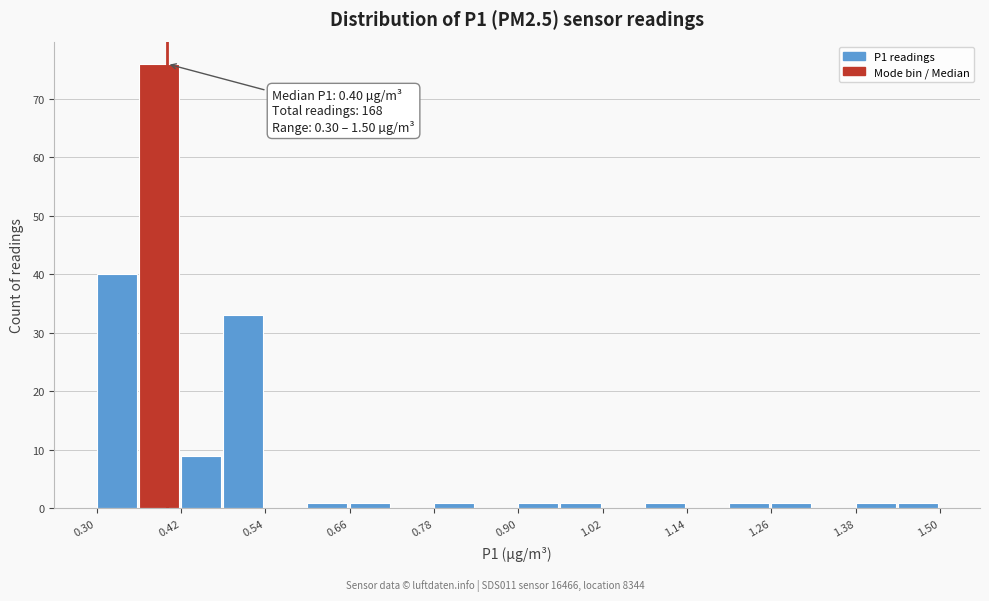

Read against the x-axis, roughly where is the centre of the tallest bar?

0.38